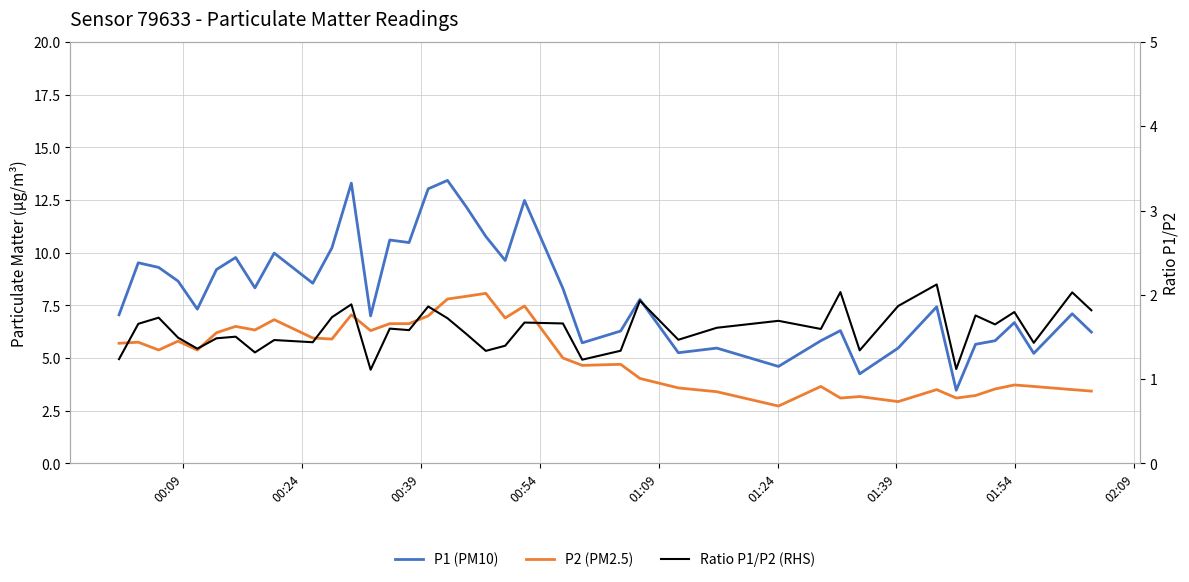

Is the value of P1 (PM10) at 00:54 greater than the value of P2 (PM2.5) at 35?

Yes